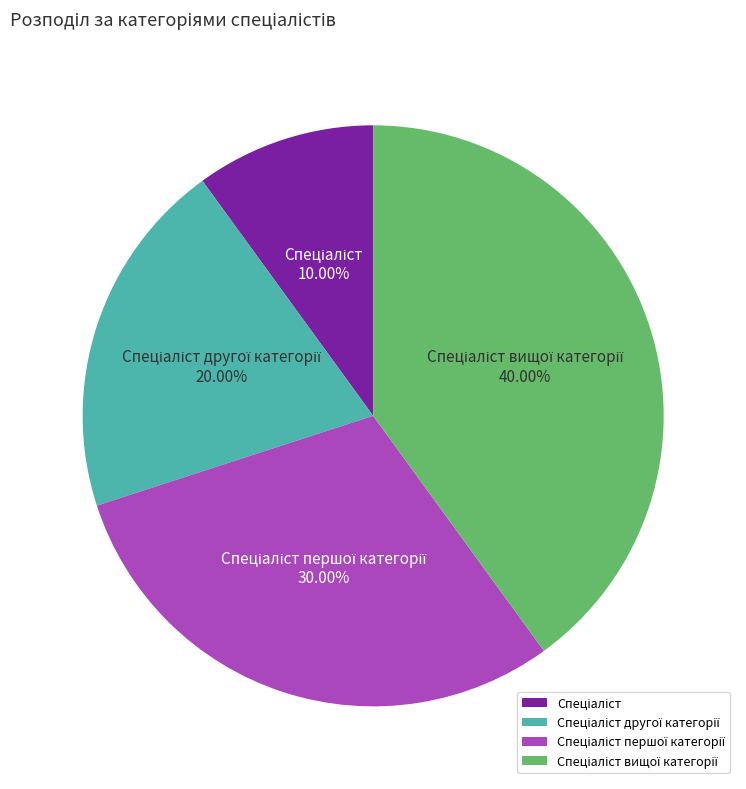

Is there a majority slice in this chart?

No